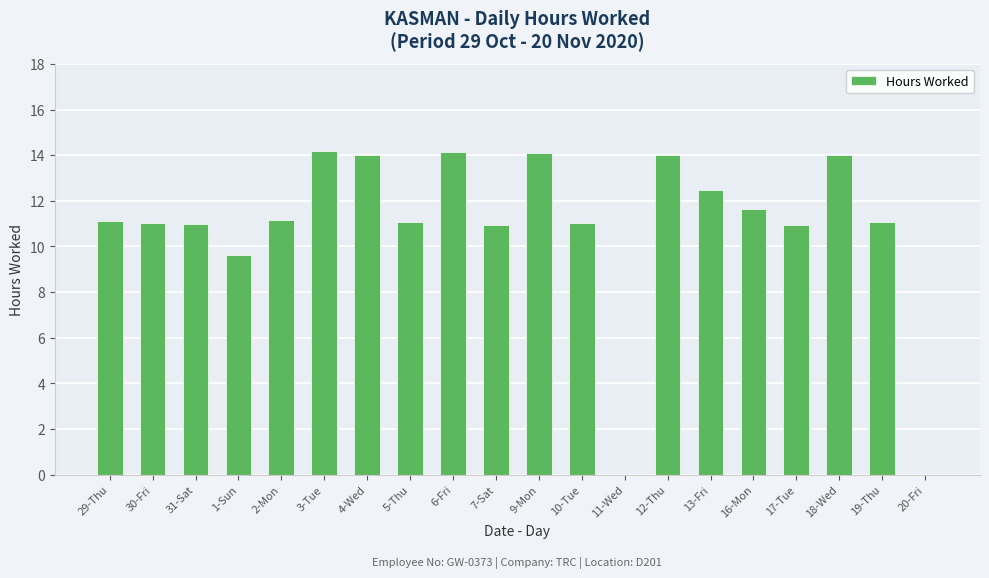

What is the change in value from 11-Wed to 13-Fri?

+12.5